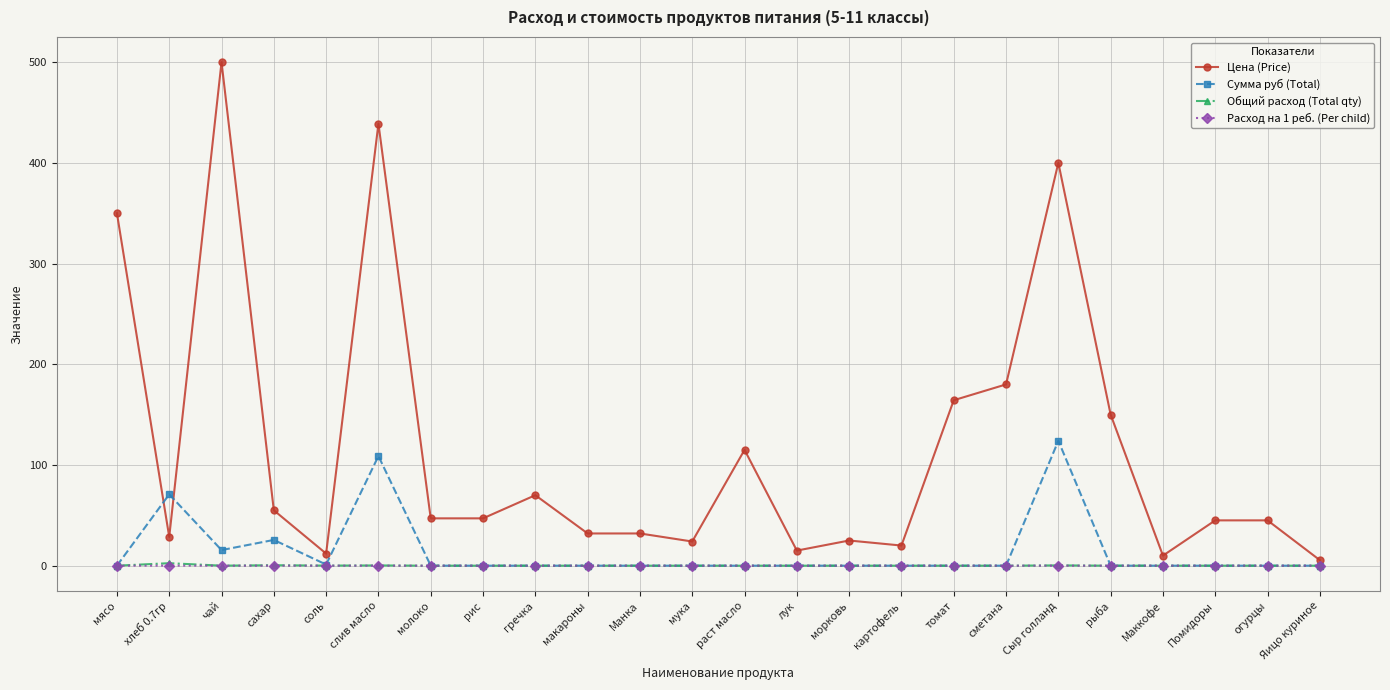

True or false: Расход на 1 реб. (Per child) and Цена (Price) intersect in this chart.

False